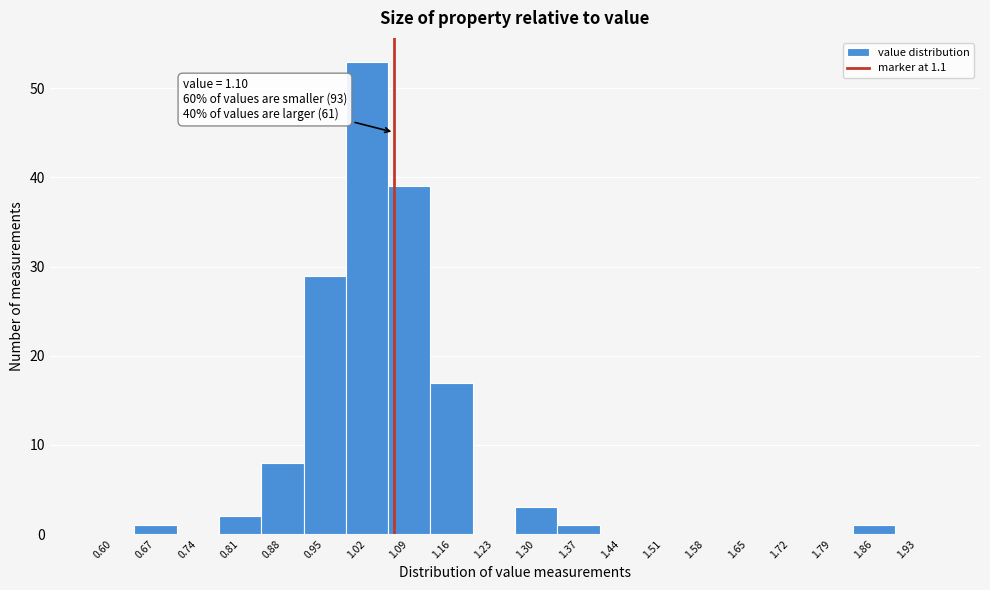

Reading left to right, transcribe all the data shown in this chart.

0.60=0	0.67=1	0.74=0	0.81=2	0.88=8	0.95=29	1.02=53	1.09=39	1.16=17	1.23=0	1.30=3	1.37=1	1.44=0	1.51=0	1.58=0	1.65=0	1.72=0	1.79=0	1.86=1	1.93=0